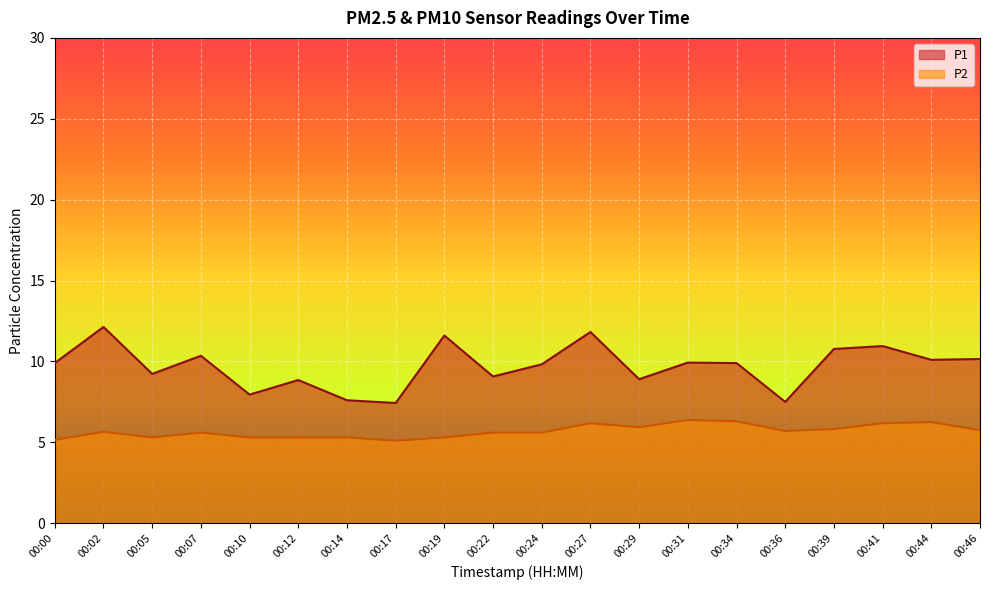

At which label does P1 reach its minimum?

00:17